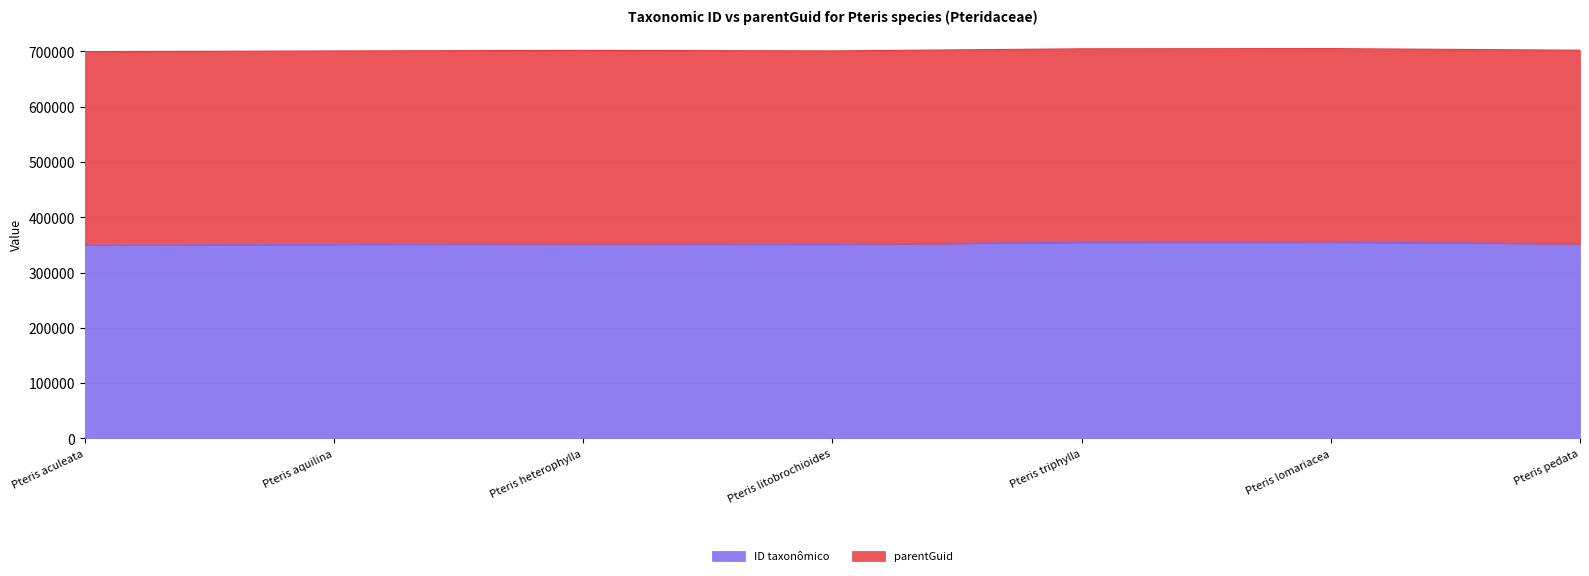

Approximately how many times larger is the value at Pteris triphylla compared to Pteris litobrochioides?

1.0